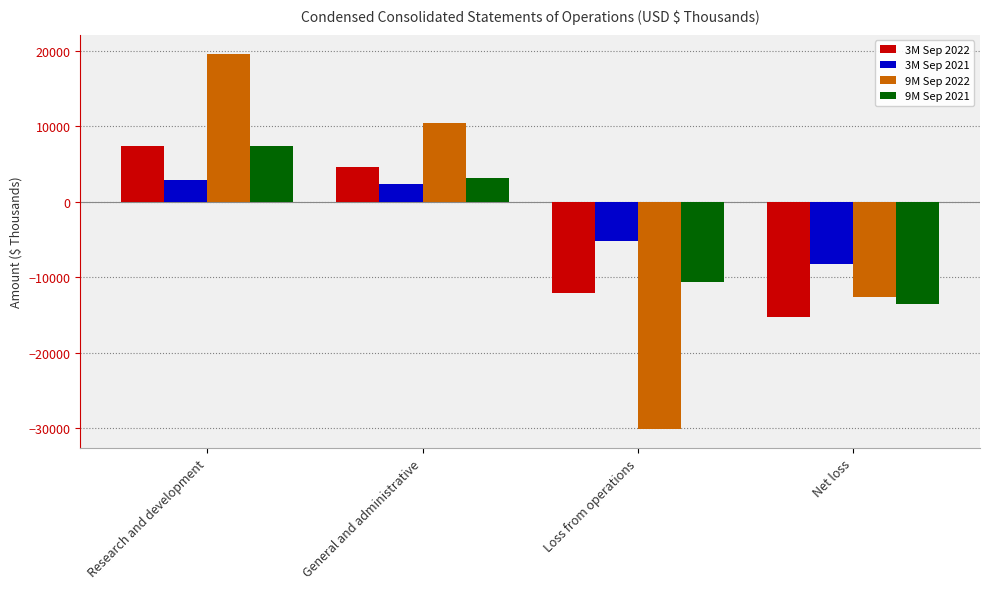

List the labels in order of 3M Sep 2022 value, largest first.

Research and development, General and administrative, Loss from operations, Net loss